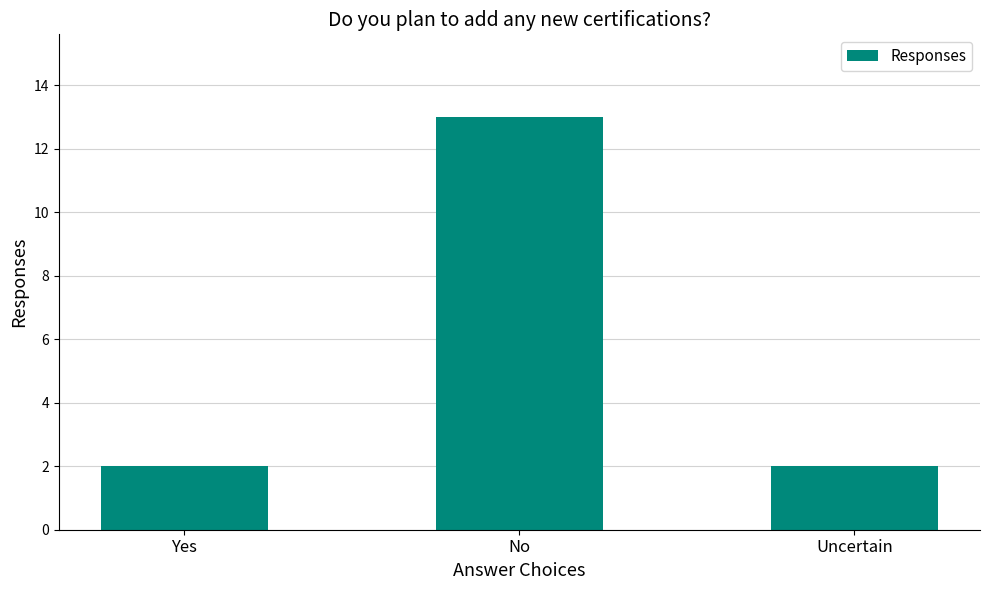

What is the maximum value shown in the chart?

13